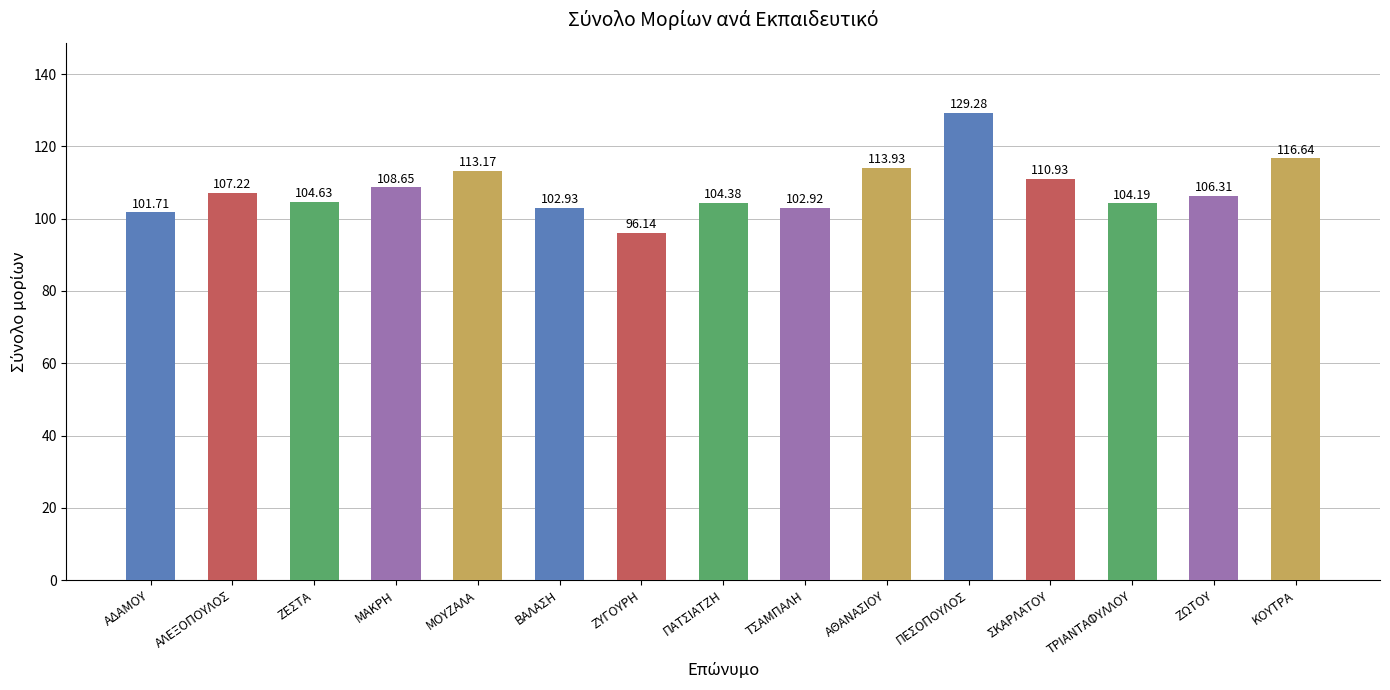

Reading left to right, list all the values displayed in this chart.

ΑΔΑΜΟΥ=101.7	ΑΛΕΞΟΠΟΥΛΟΣ=107.2	ΖΕΣΤΑ=104.6	ΜΑΚΡΗ=108.7	ΜΟΥΖΑΛΑ=113.2	ΒΑΛΑΣΗ=102.9	ΖΥΓΟΥΡΗ=96.1	ΠΑΤΣΙΑΤΖΗ=104.4	ΤΣΑΜΠΑΛΗ=102.9	ΑΘΑΝΑΣΙΟΥ=113.9	ΠΕΣΟΠΟΥΛΟΣ=129.3	ΣΚΑΡΛΑΤΟΥ=110.9	ΤΡΙΑΝΤΑΦΥΛΛΟΥ=104.2	ΖΩΤΟΥ=106.3	ΚΟΥΤΡΑ=116.6